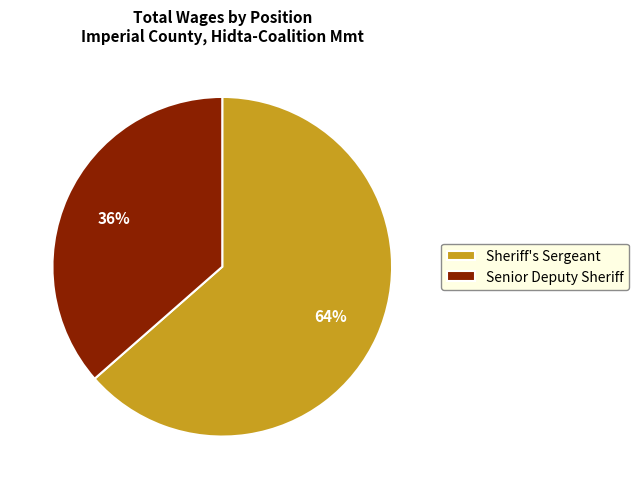

What is the smallest slice in the pie chart?

Senior Deputy Sheriff